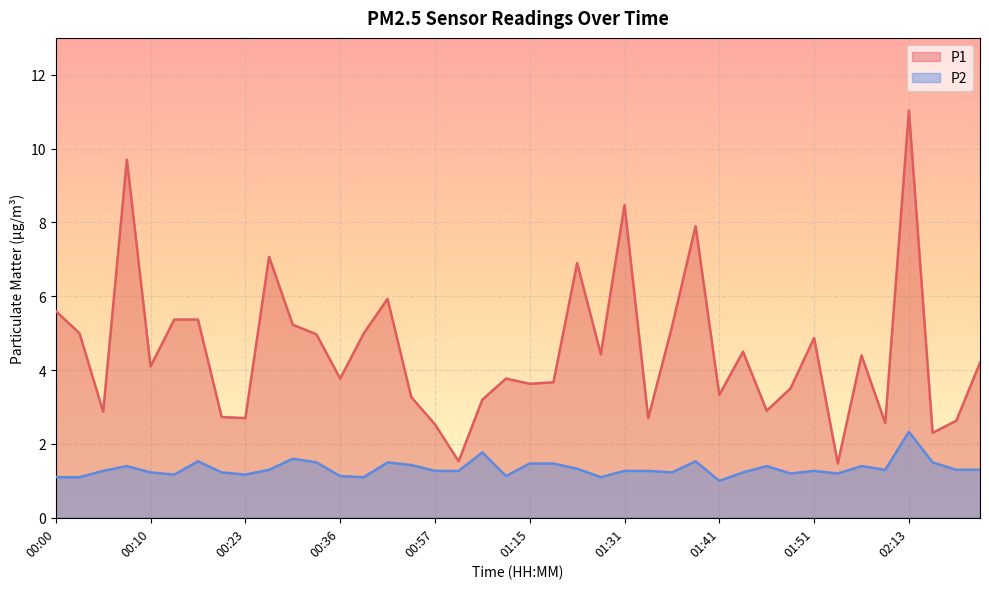

True or false: P1 has more than 1 points higher than both neighbors.

True